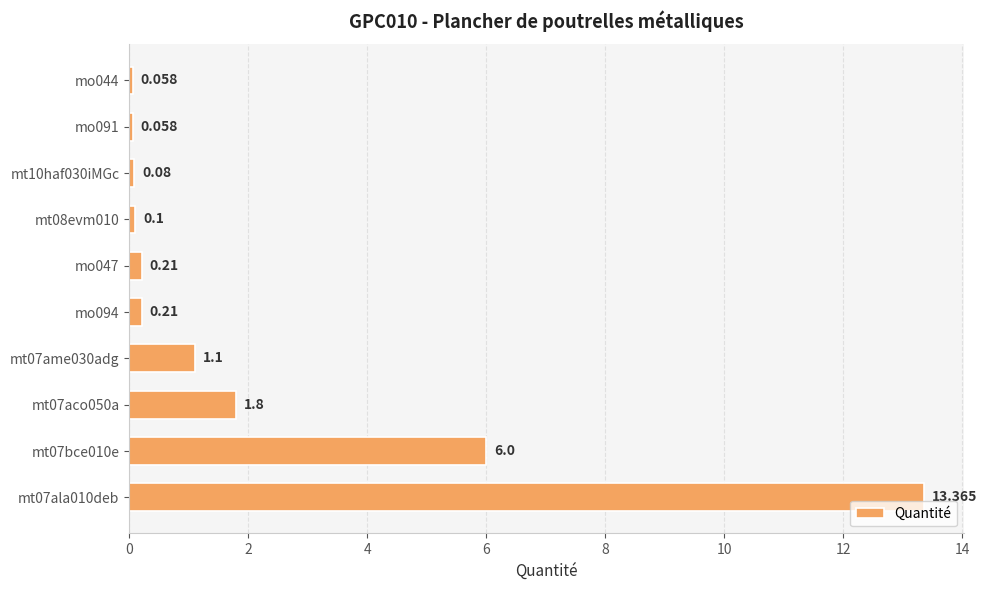

Does the chart contain any negative values?

No